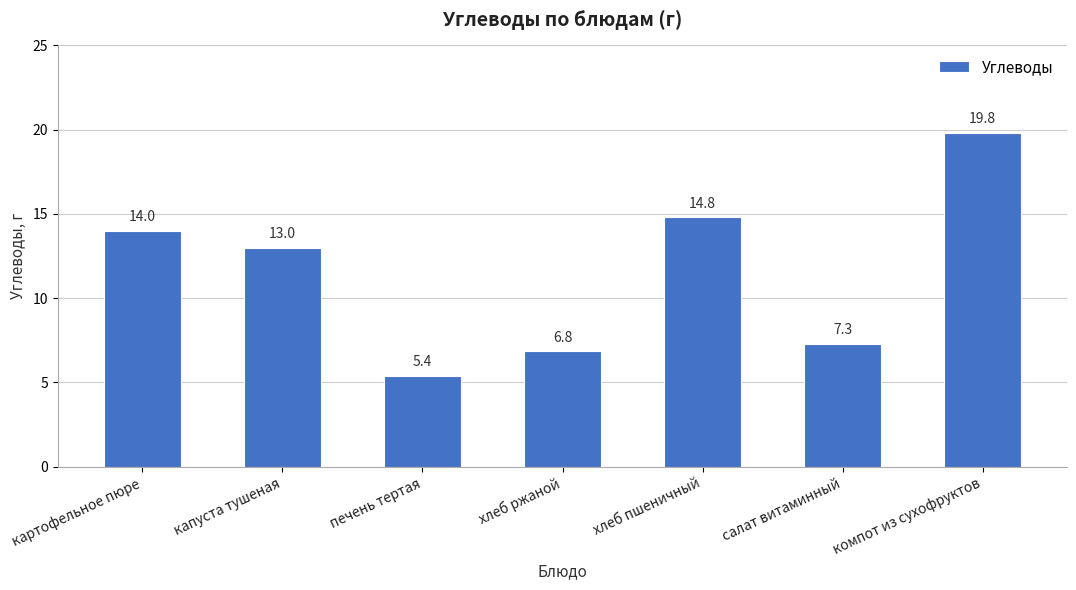

What is the average value?

11.6